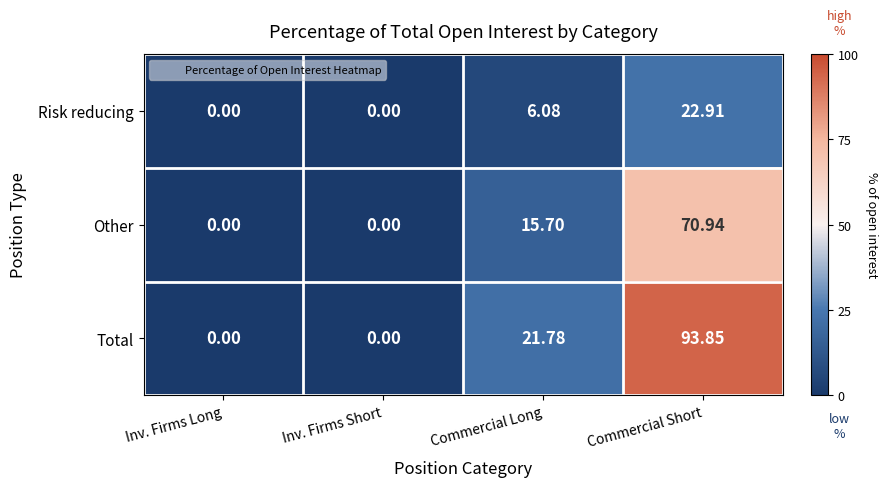

Rank the series by their average value, from highest to lowest.

Total, Other, Risk reducing